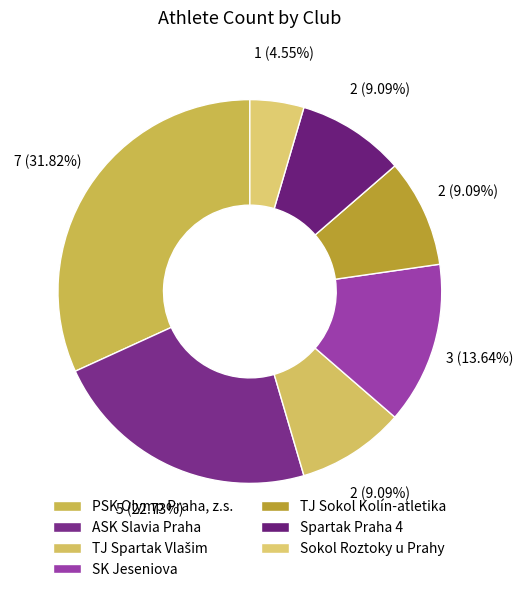

Which has a higher value, Sokol Roztoky u Prahy or TJ Sokol Kolín-atletika?

TJ Sokol Kolín-atletika